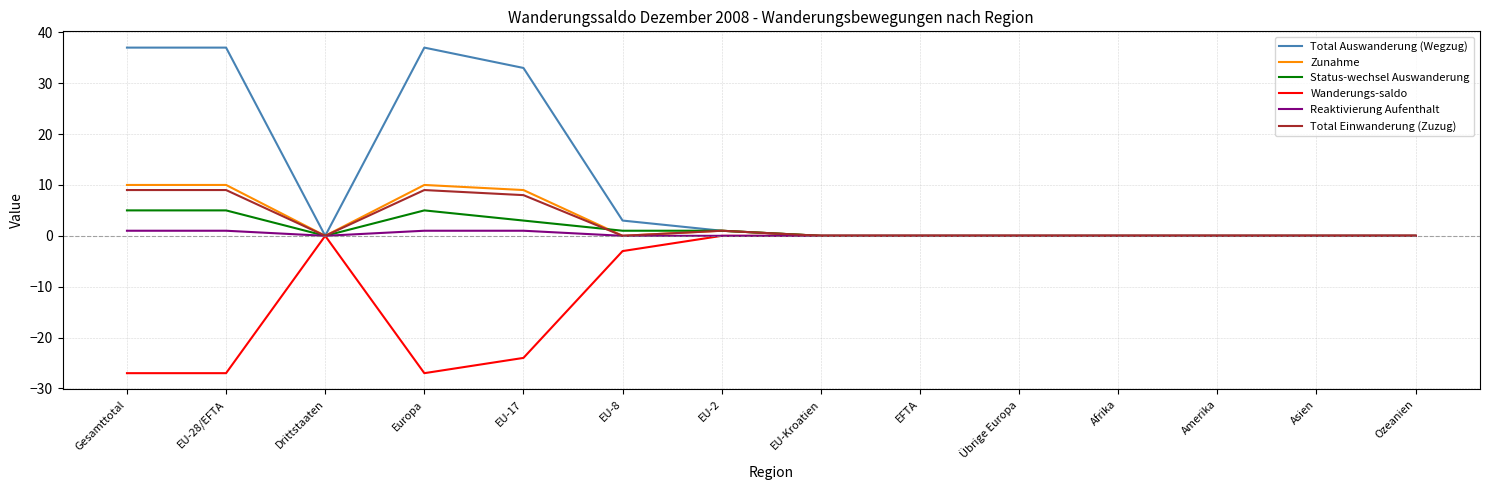

Which series has the largest range (max minus min)?

Total Auswanderung (Wegzug)